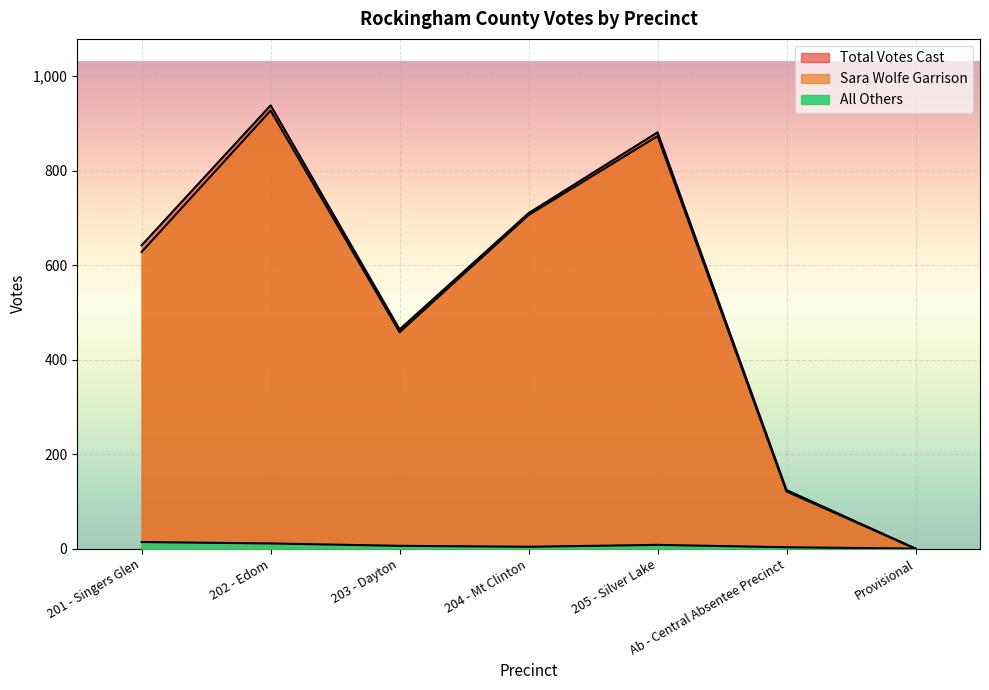

Which has a higher value, 203 - Dayton or 202 - Edom?

202 - Edom